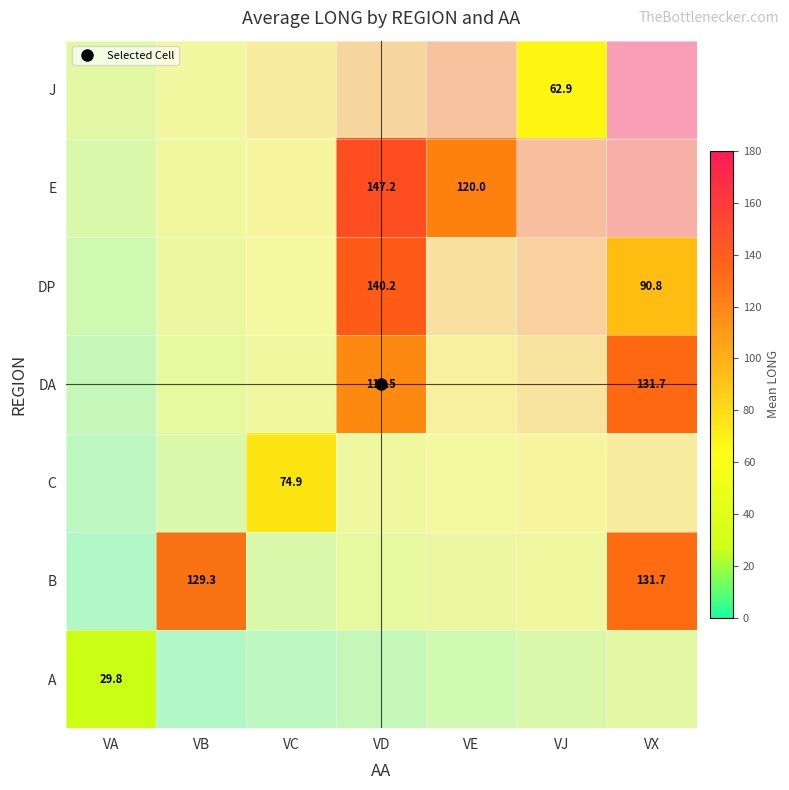

Which category has the lowest value across all series?

VA